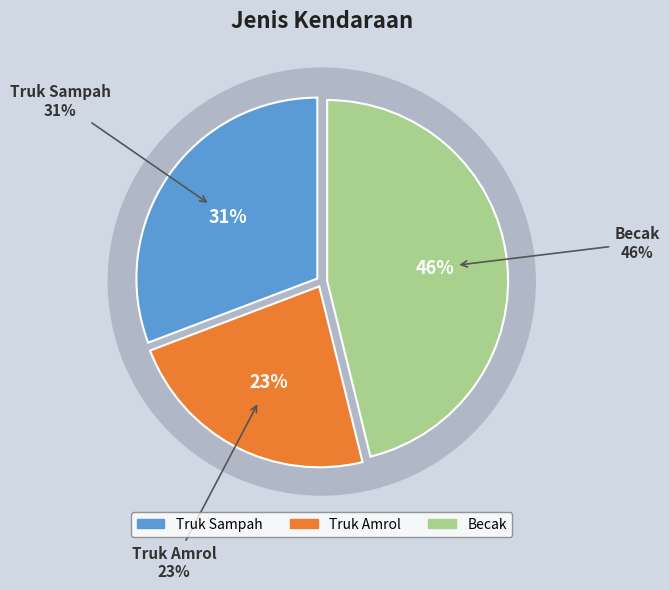

True or false: Becak accounts for 37% of the total.

False